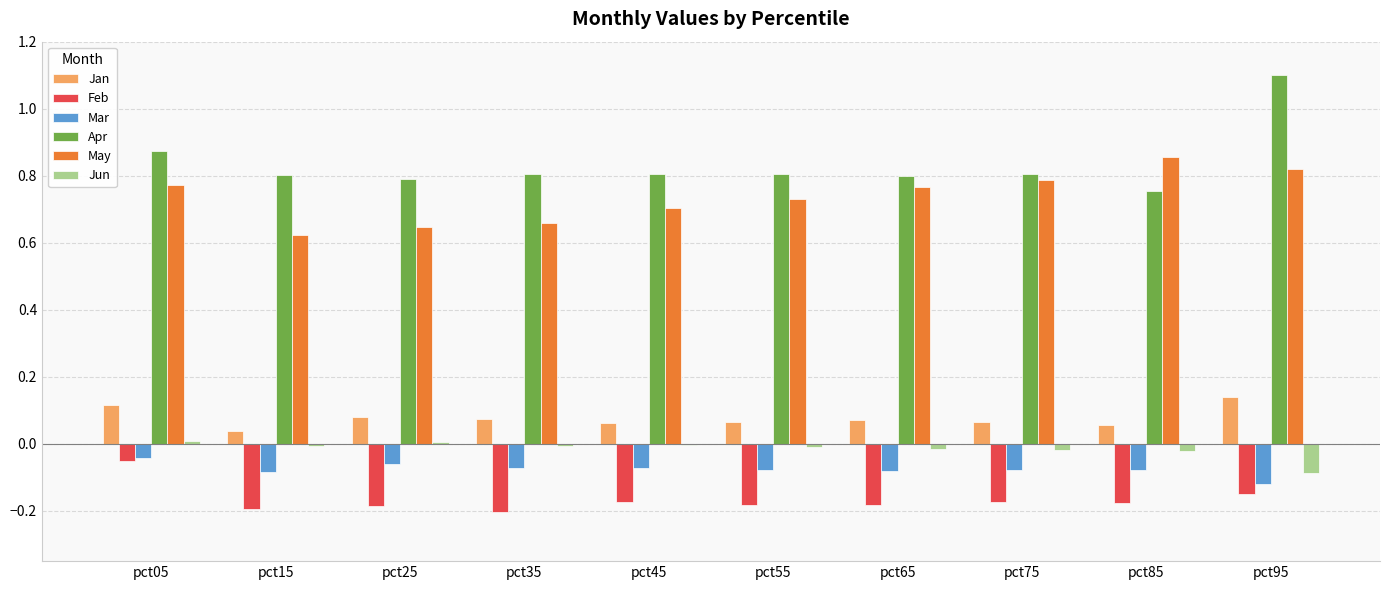

What is the spread (max minus min) of values at pct55?

1.0